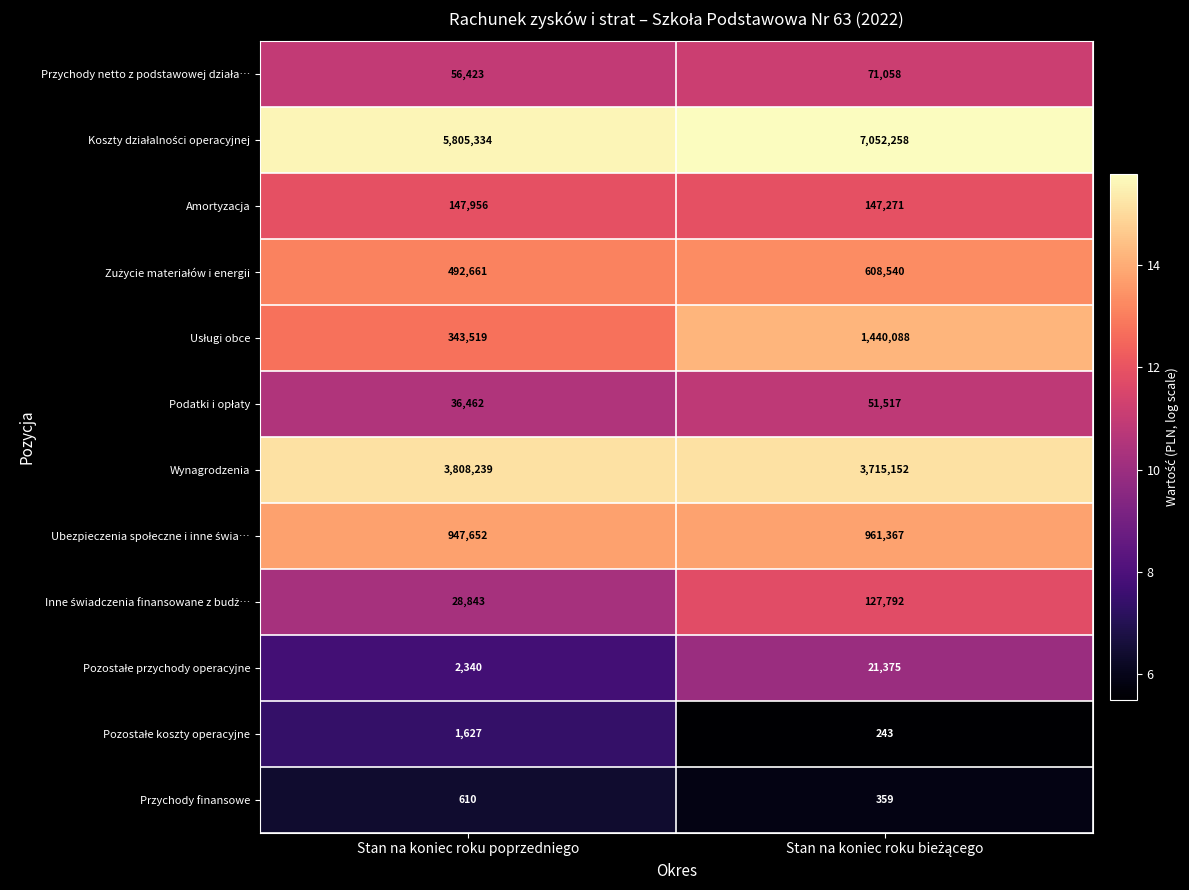

What is the maximum value shown in the chart?

7052258